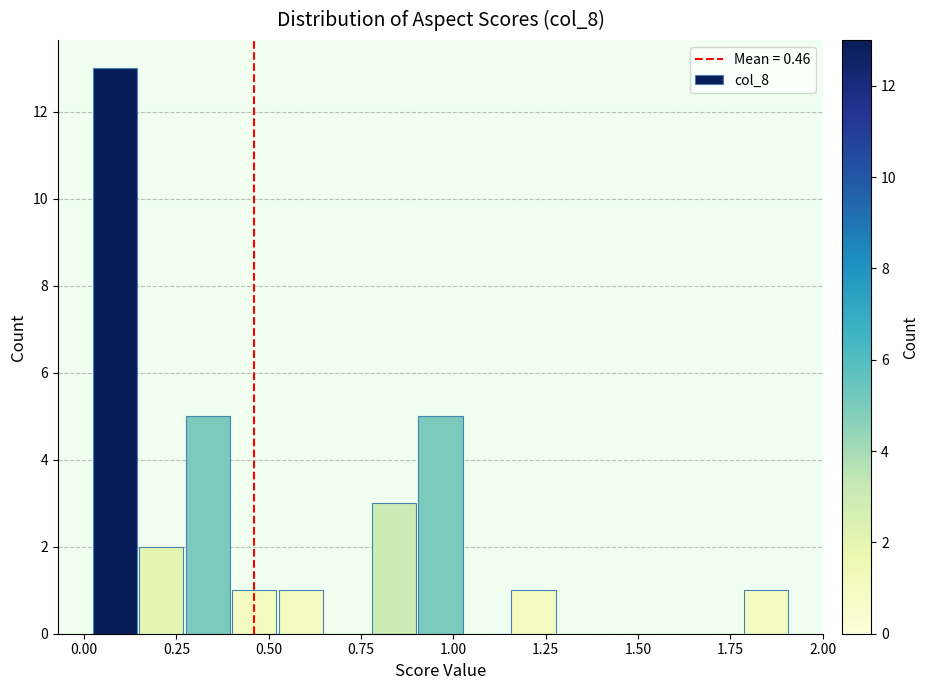

Read against the x-axis, roughly where is the centre of the tallest bar?

0.10